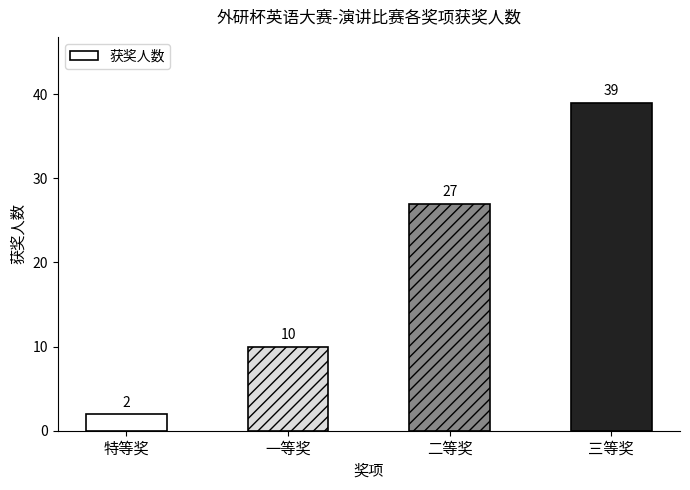

What is the maximum value shown in the chart?

39